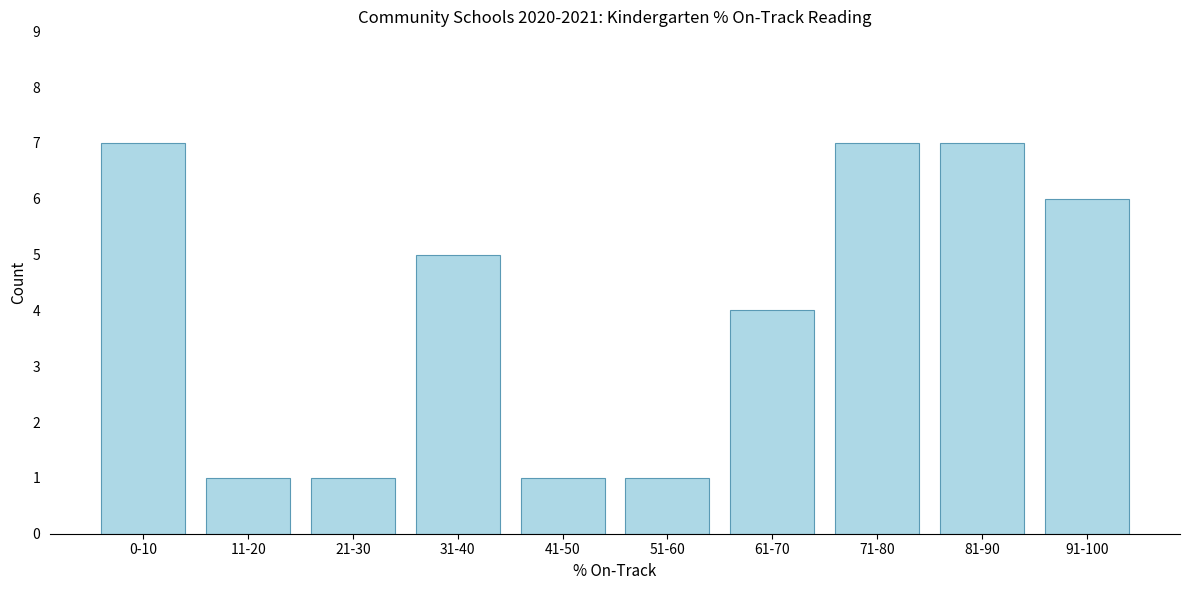

Reading right to left, what are all the values shown in this chart?

6	7	7	4	1	1	5	1	1	7